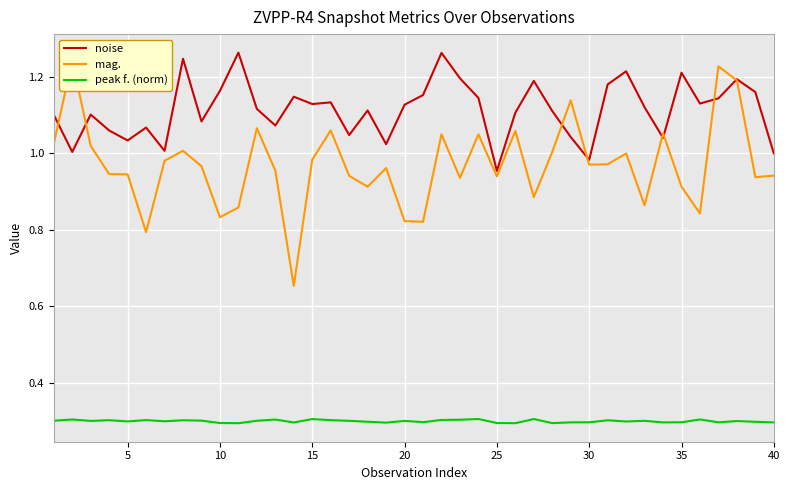

True or false: noise and peak f. (norm) cross at least once.

False